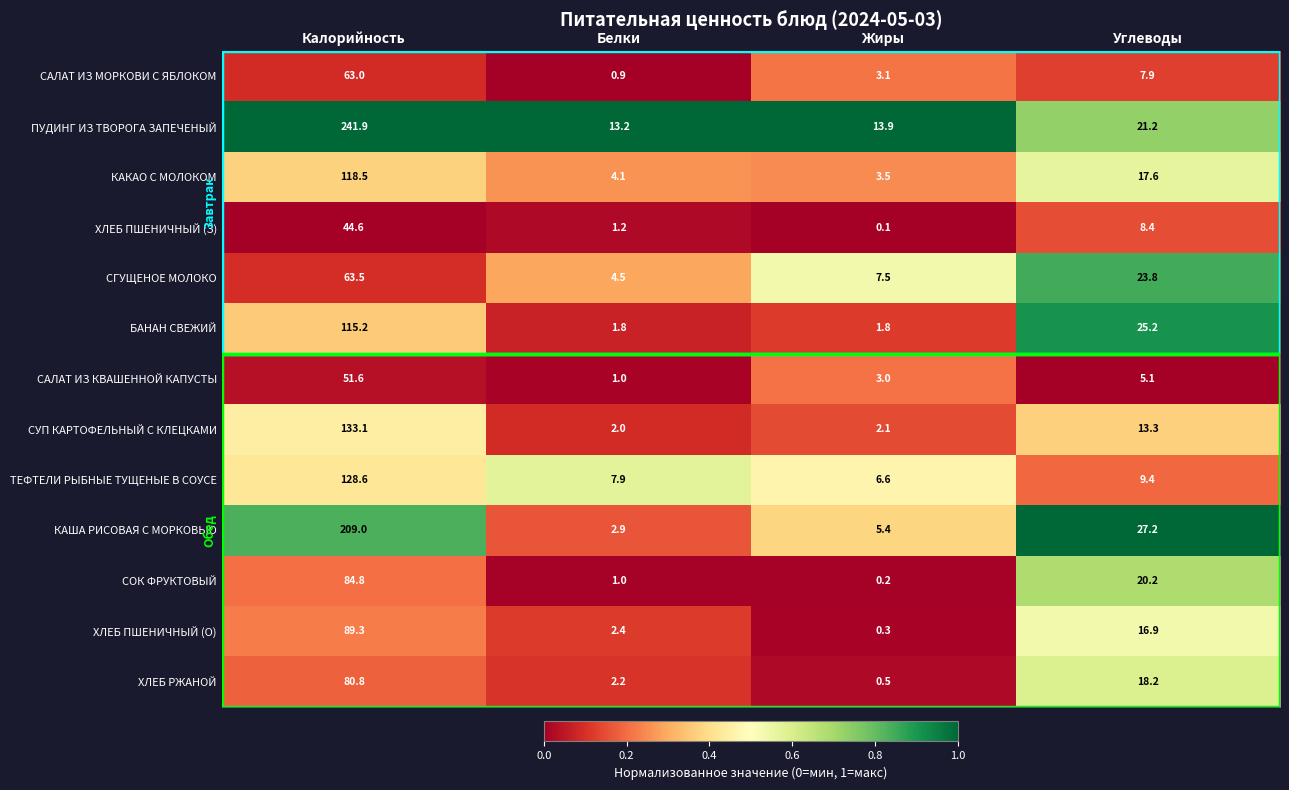

Which label corresponds to the largest value in the chart?

Калорийность